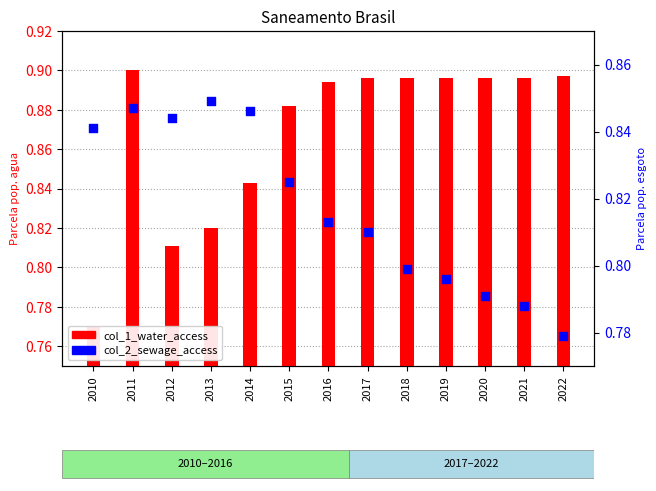

At how many categories does at least one series exceed 0?

13